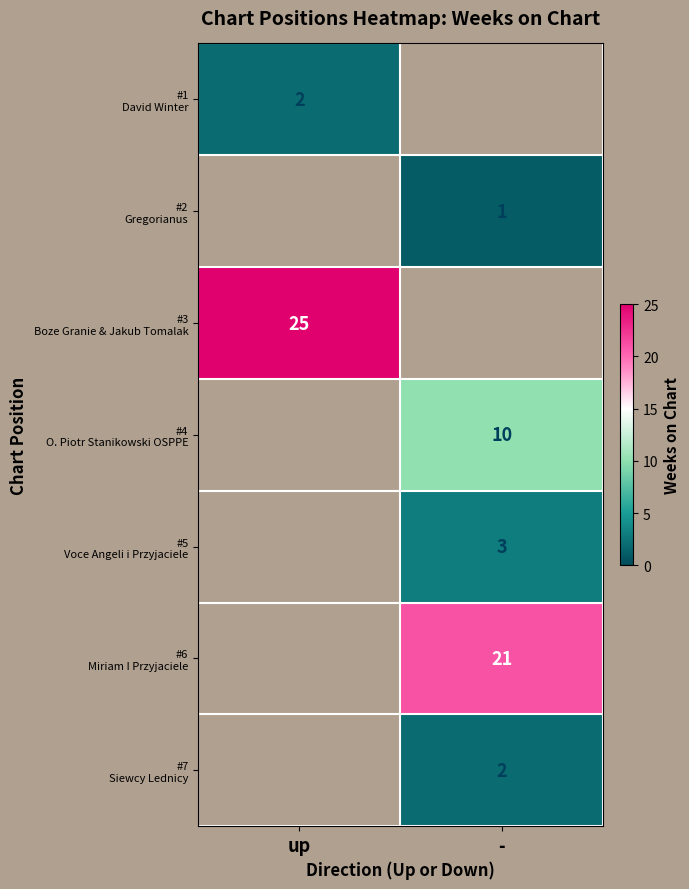

Which category has the highest value in the #2 Gregorianus series?

up